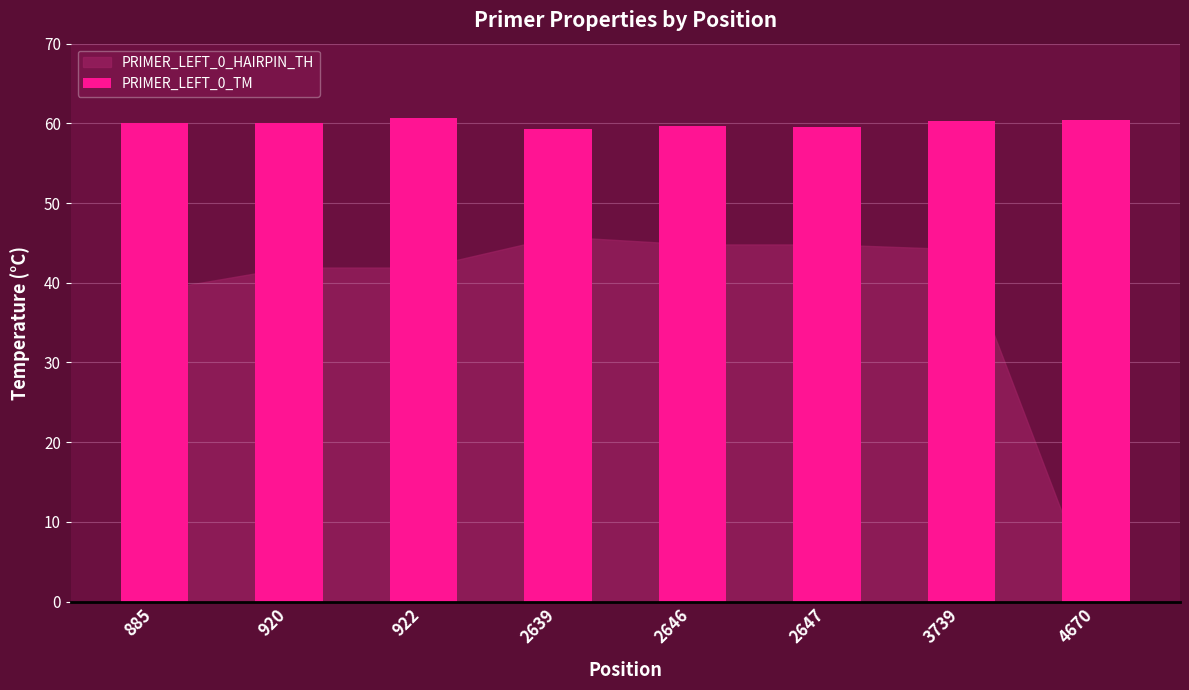

What is the maximum value shown in the chart?

60.7